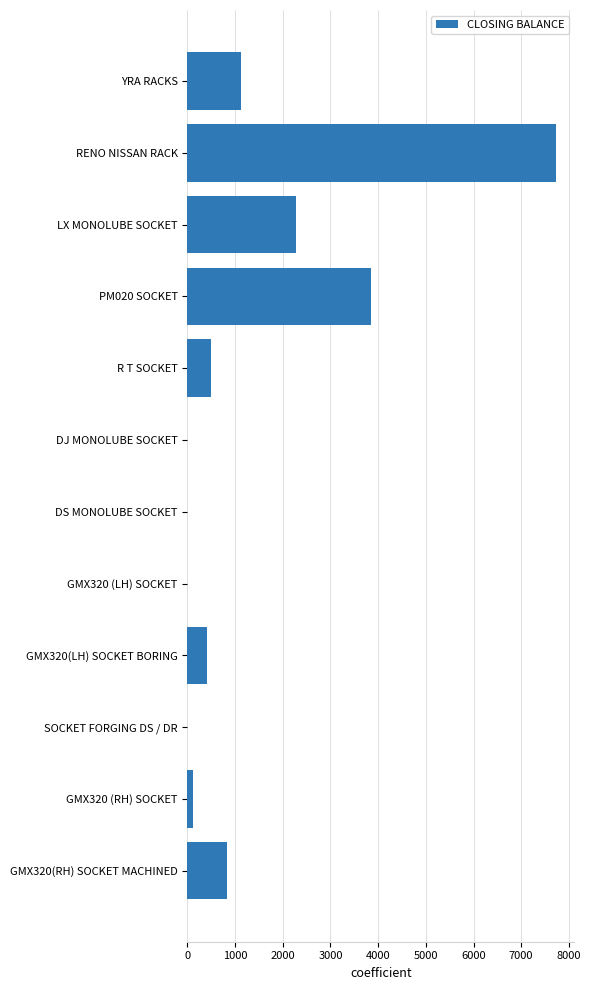

What is the sum of the values at DS MONOLUBE SOCKET and YRA RACKS?

1130